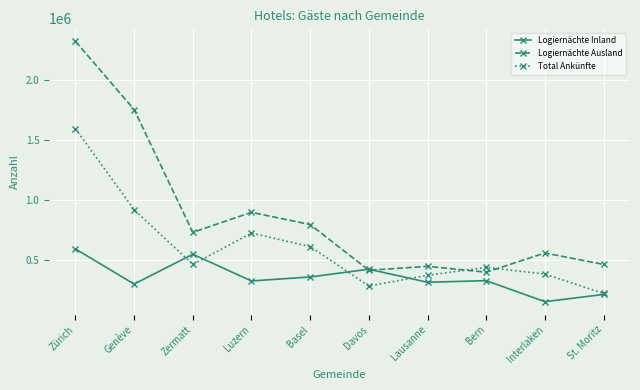

What is the sum of the Logiernächte Ausland values at Davos and Zermatt?

1139876